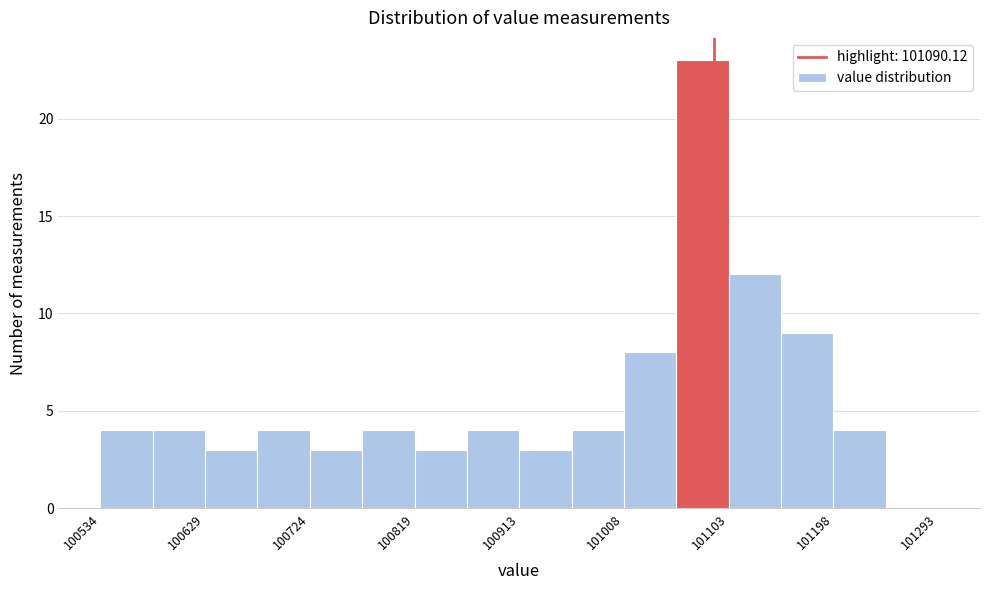

Over which range of the x-axis is the bar tallest?

101060 to 101100